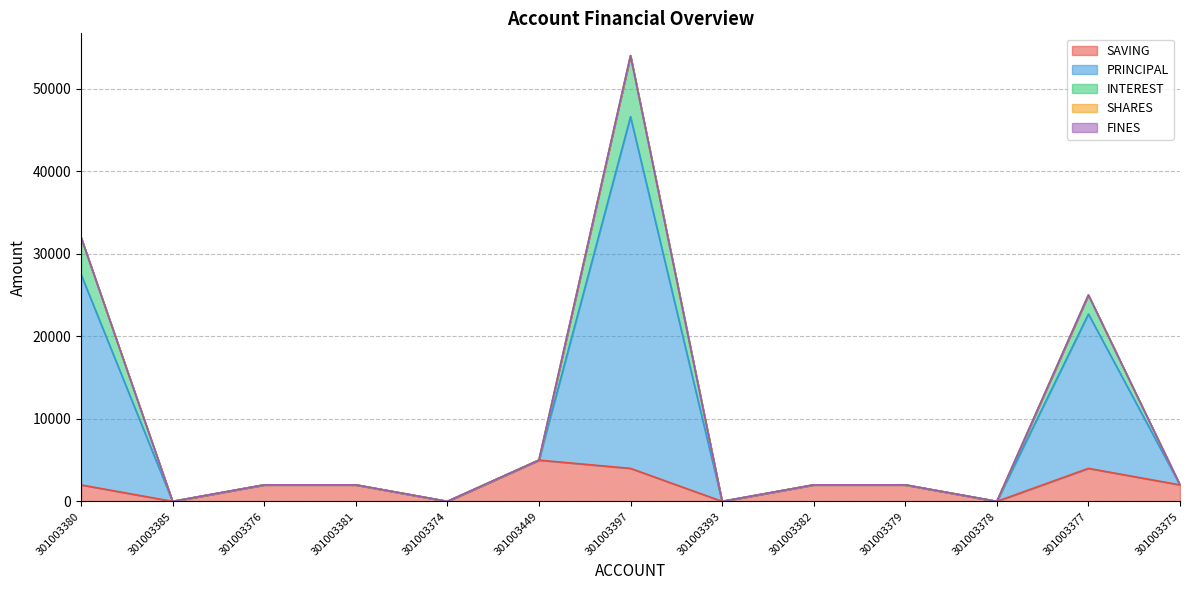

Between 301003381 and 301003393, which series saw the biggest shift?

SAVING